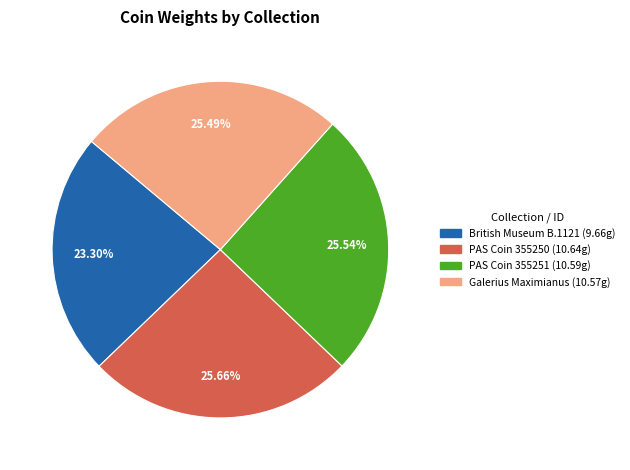

To the nearest percent, what is the difference between the largest and smallest slice percentages?

2%